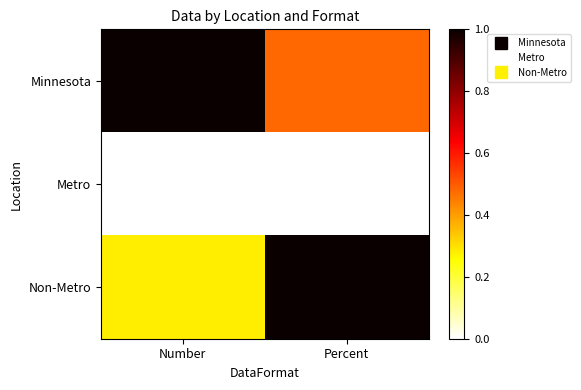

Which has a higher value, Number or Percent?

Number